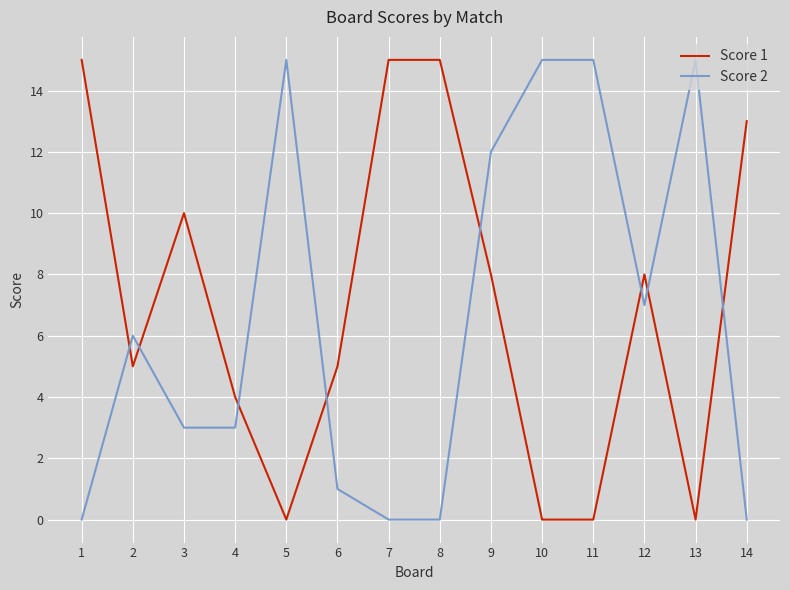

Which series ends up on top after the final intersection of Score 1 and Score 2?

Score 1